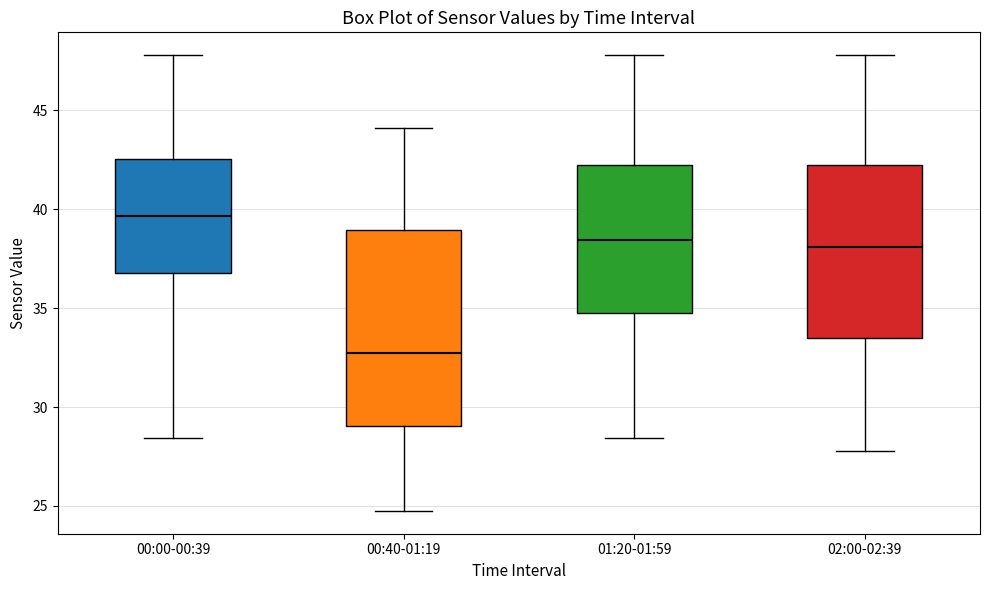

Comparing the boxes themselves (not the whiskers), which one is the tallest?

00:40-01:19